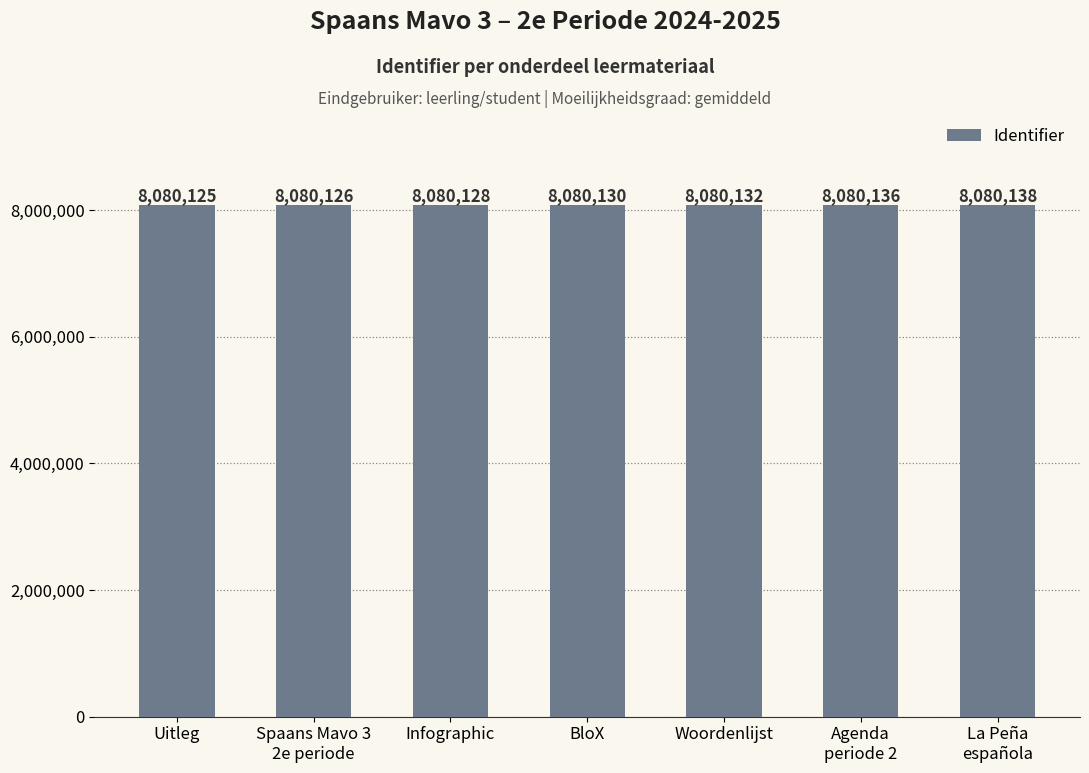

The chart shows a value of 13792329 at BloX. True or false?

False